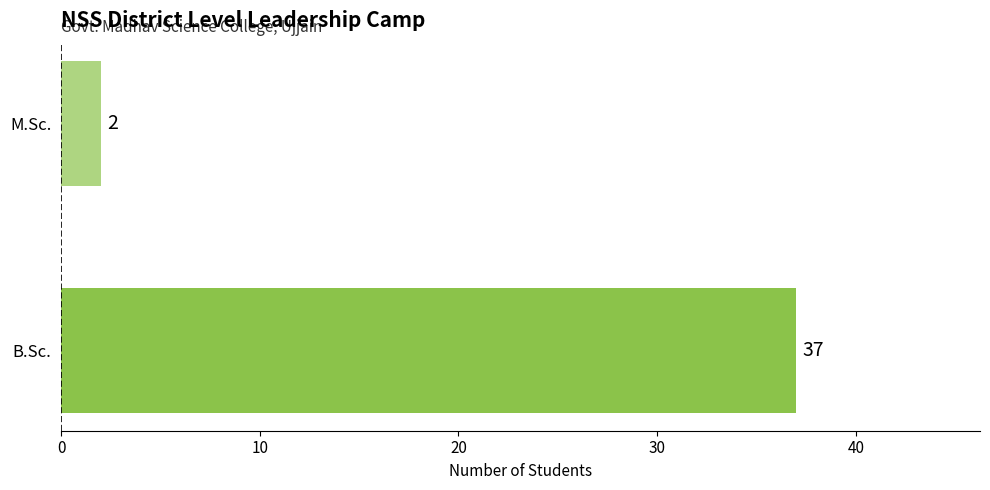

What is the difference between the maximum and minimum values?

35